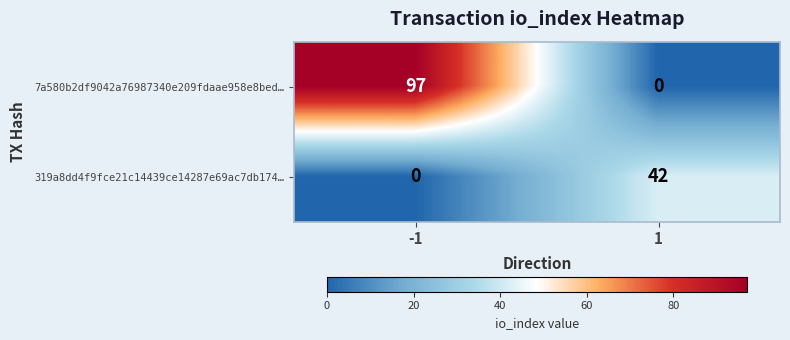

Reading left to right, list all the values displayed in this chart.

7a580b2df9042a76987340e209fdaae958e8bed…: -1=97	1=0
319a8dd4f9fce21c14439ce14287e69ac7db174…: -1=0	1=42